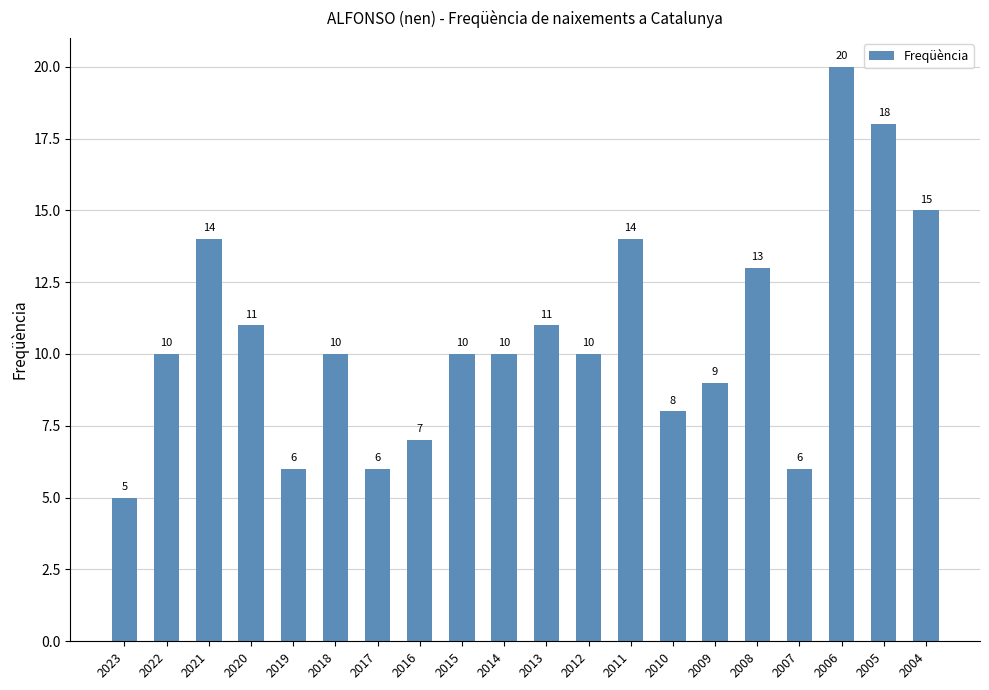

What value does the data have at 2018, to the nearest 5?

10